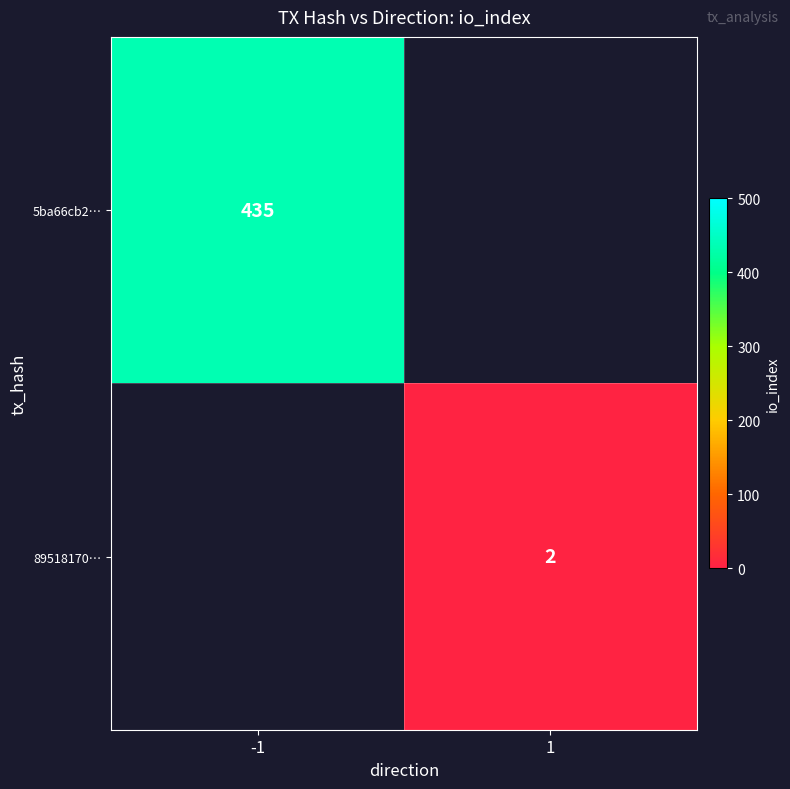

The 89518170… series shows 3 at 1. True or false?

False